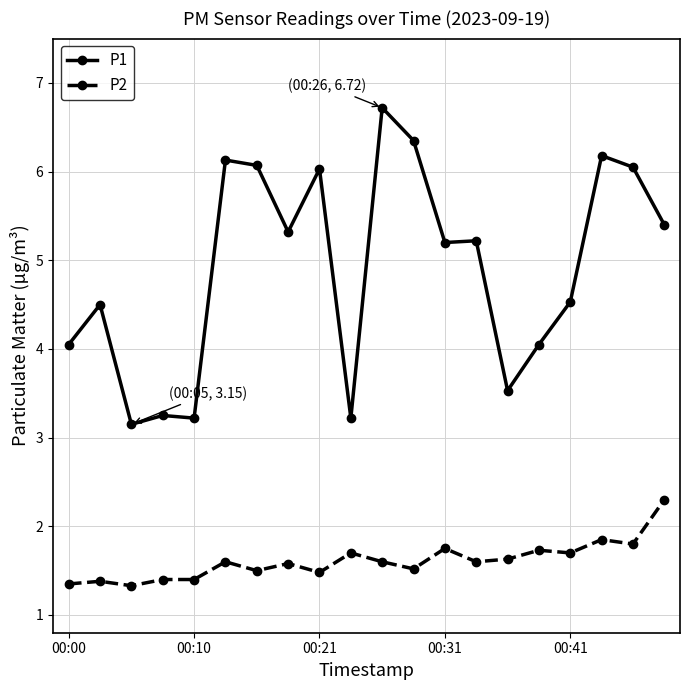

At how many categories does at least one series exceed 1?

20